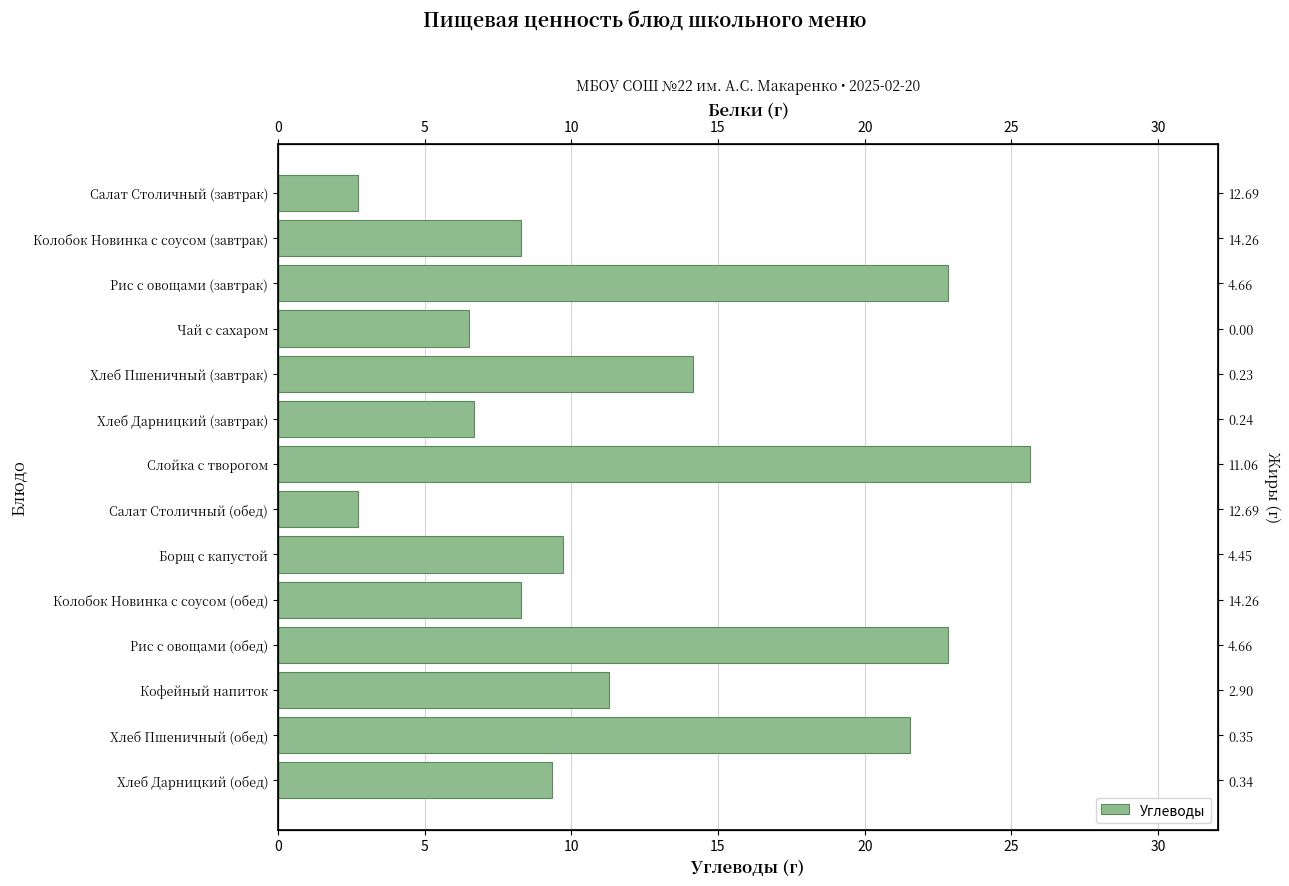

Reading left to right, transcribe all the data shown in this chart.

2.7	8.3	22.8	6.5	14.2	6.7	25.6	2.7	9.7	8.3	22.8	11.3	21.5	9.3